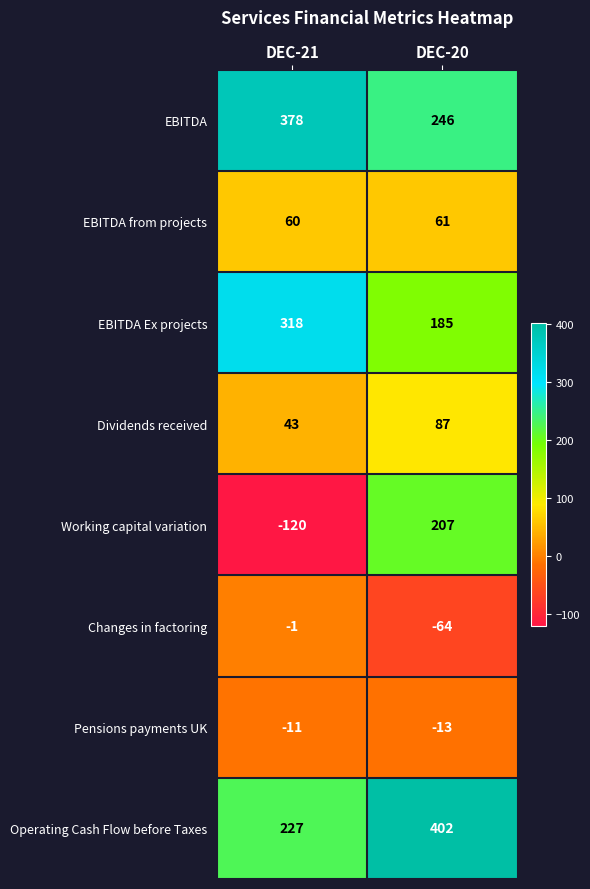

What is the average value of the Working capital variation series?

44